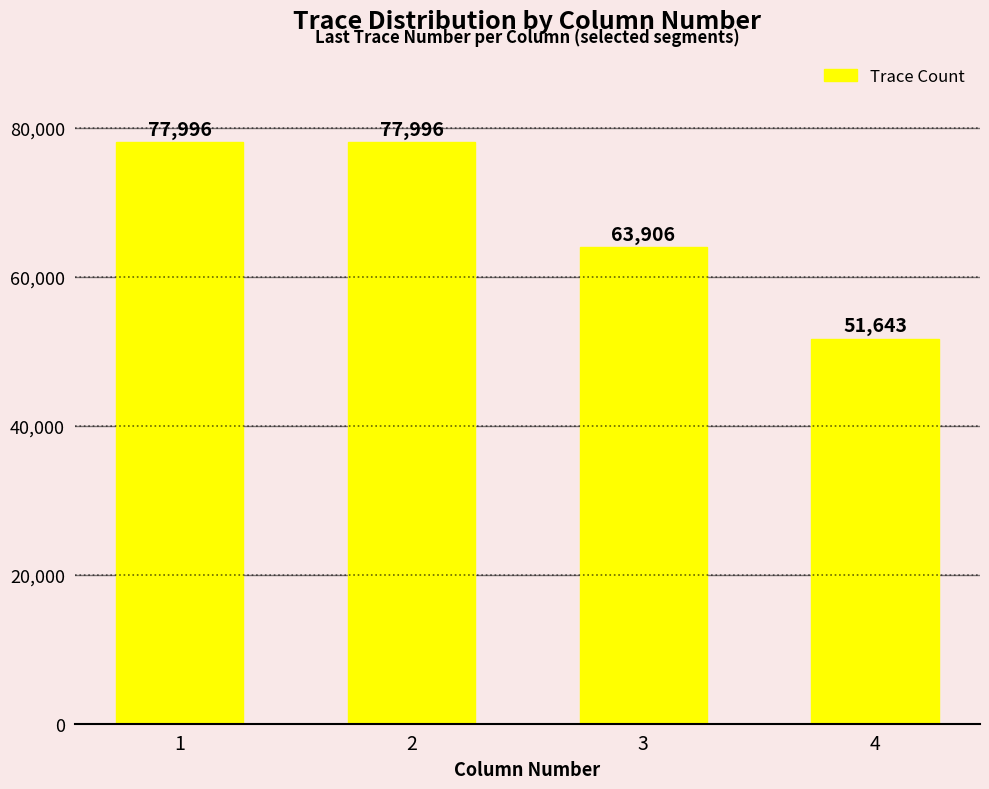

What is the difference between the values at 4 and 2?

26353